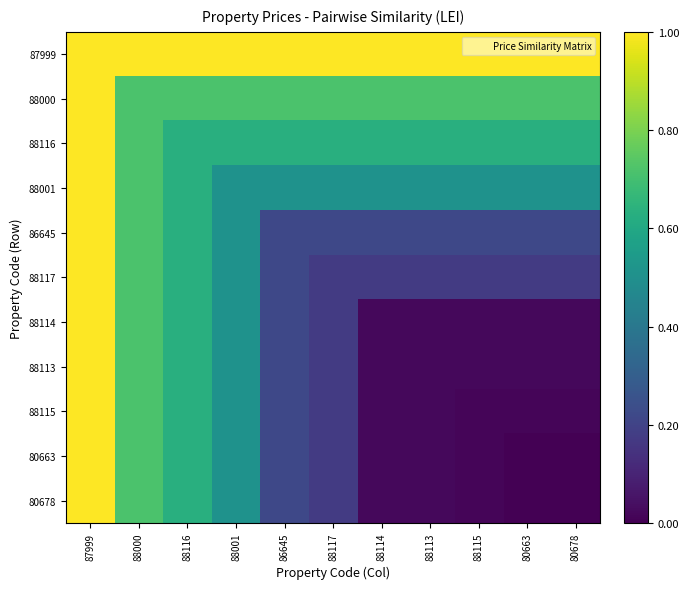

At which category does the chart reach its minimum across all series?

80678